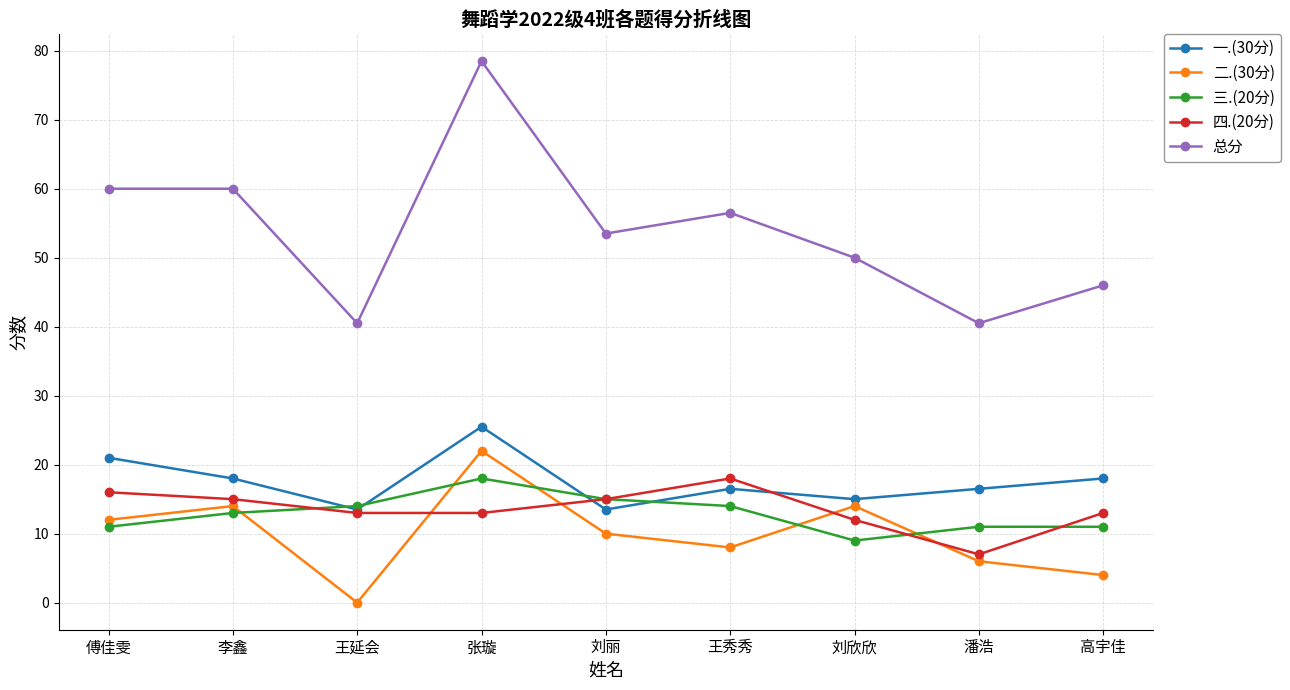

What position from the right is 王秀秀?

4